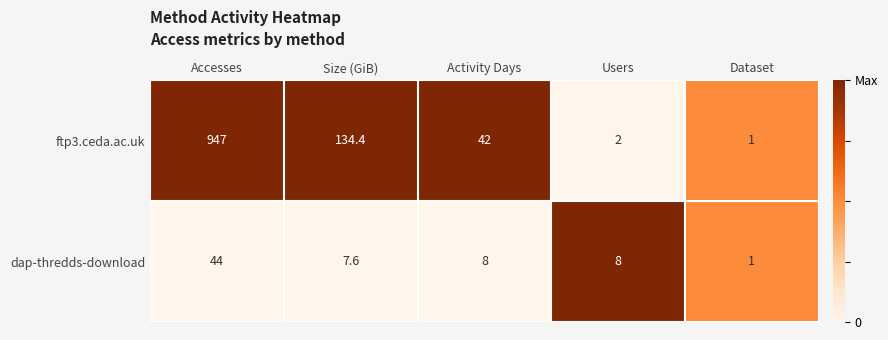

Reading left to right, transcribe all the data shown in this chart.

ftp3.ceda.ac.uk: Accesses=947.0	Size (GiB)=134.4	Activity Days=42.0	Users=2.0	Dataset=1.0
dap-thredds-download: Accesses=44.0	Size (GiB)=7.6	Activity Days=8.0	Users=8.0	Dataset=1.0